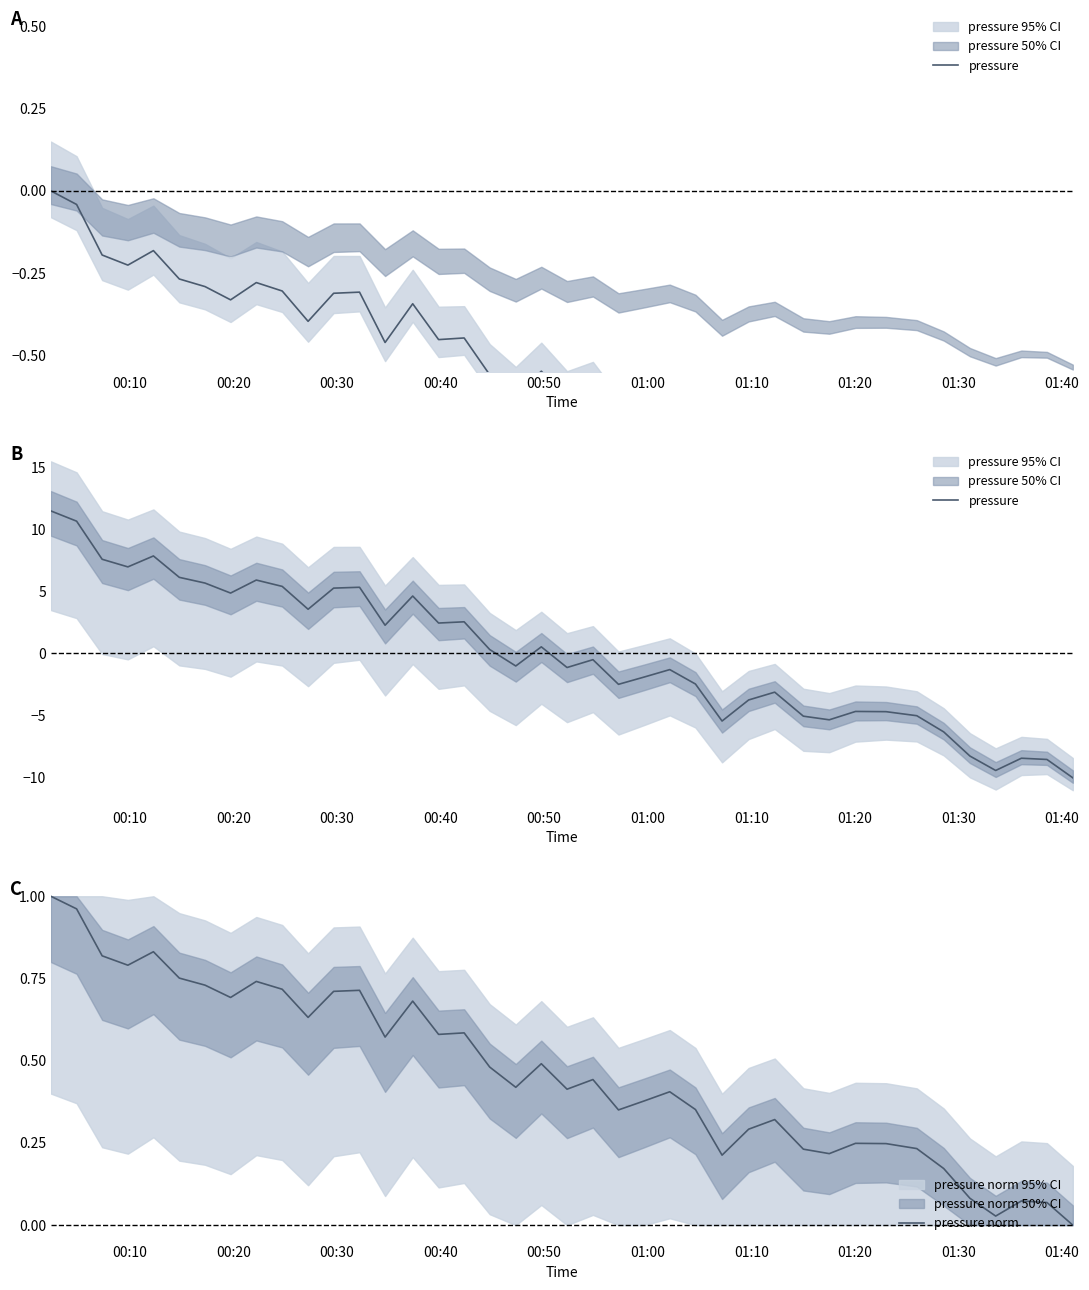

What is the value of the pressure point at the 6th from the left?

6.1